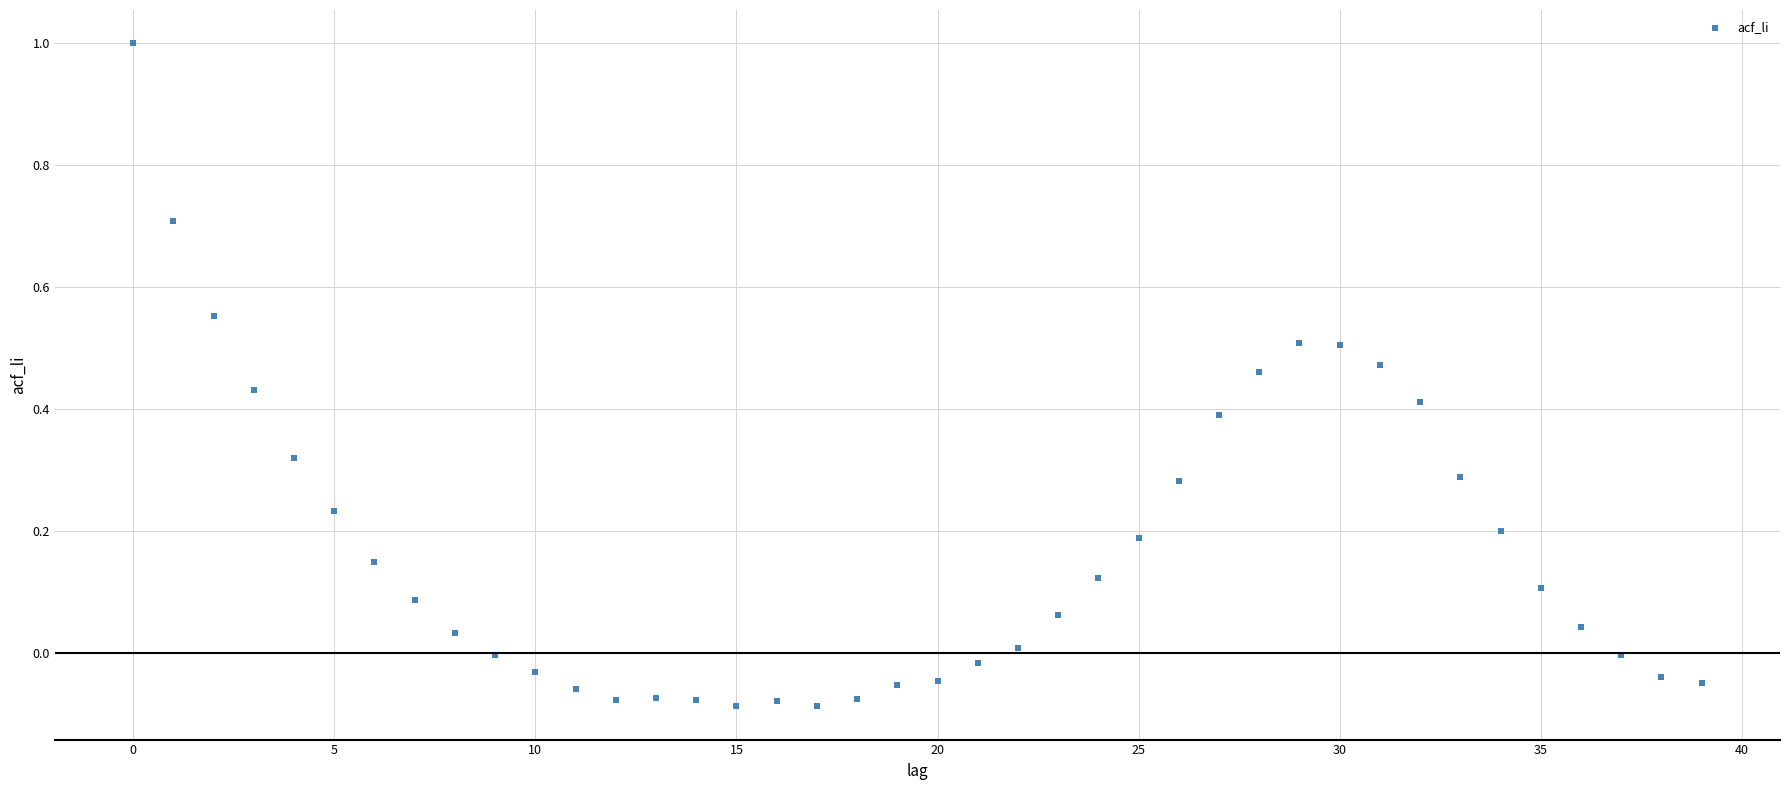

What is the range of Y values (max minus min)?

1.1